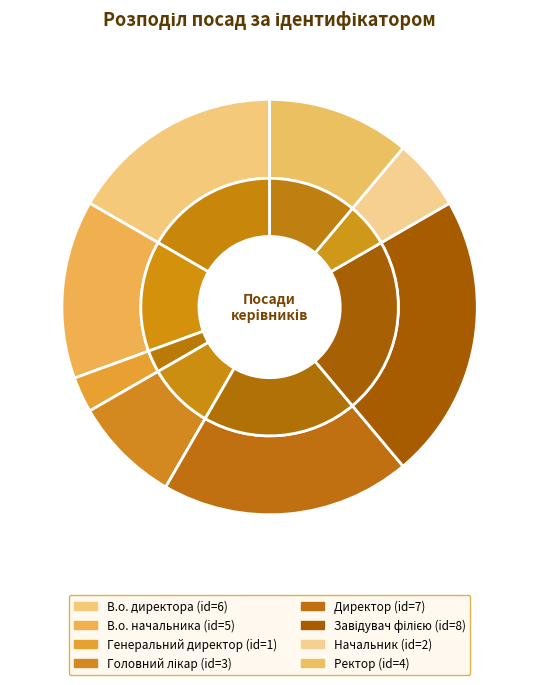

To the nearest percent, what percentage of the pie is Генеральний директор?

3%